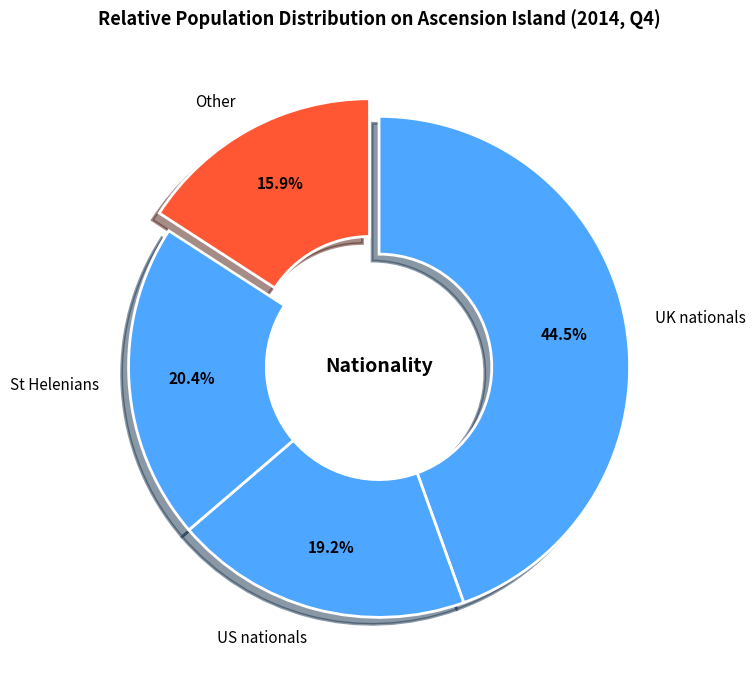

Is there any slice that represents more than half of the pie?

No